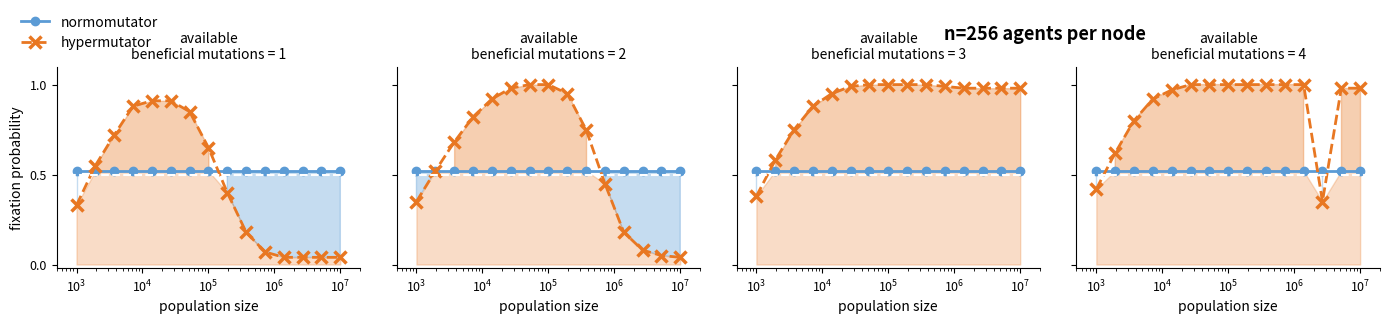

Which series has the largest total across all categories?

hypermutator